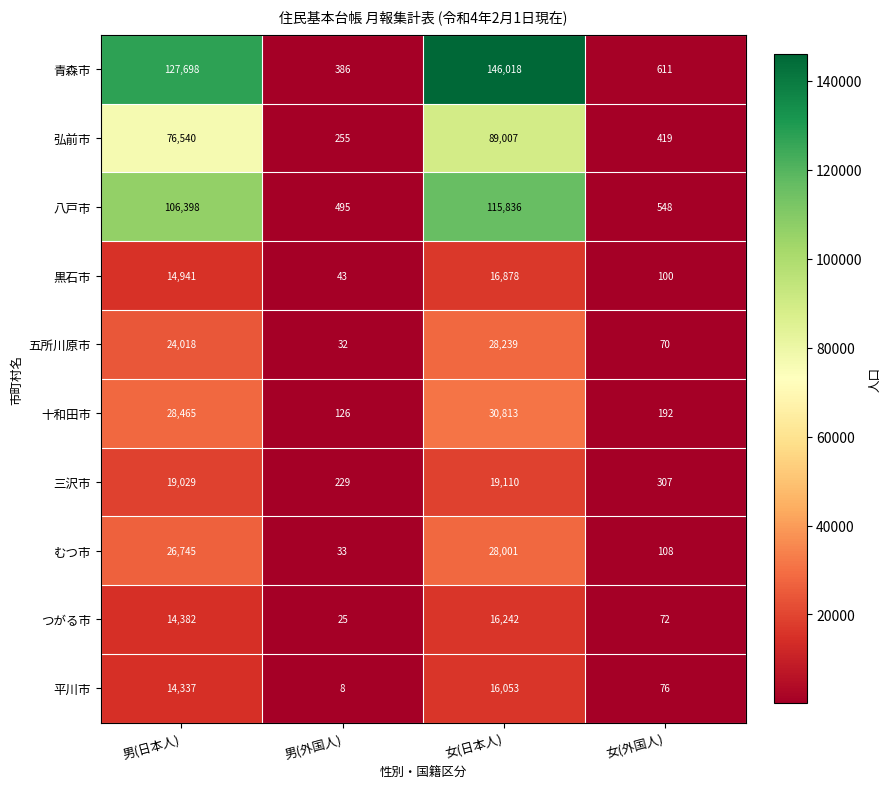

The value of 五所川原市 at 女(日本人) is 28239. True or false?

True